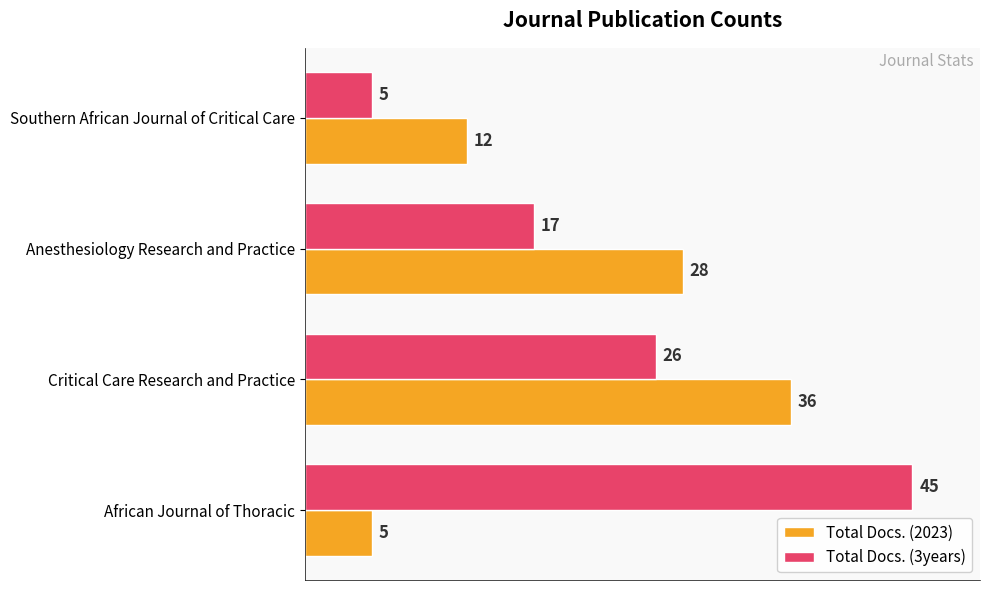

Rank the series at Southern African Journal of Critical Care from highest to lowest value.

Total Docs. (2023), Total Docs. (3years)